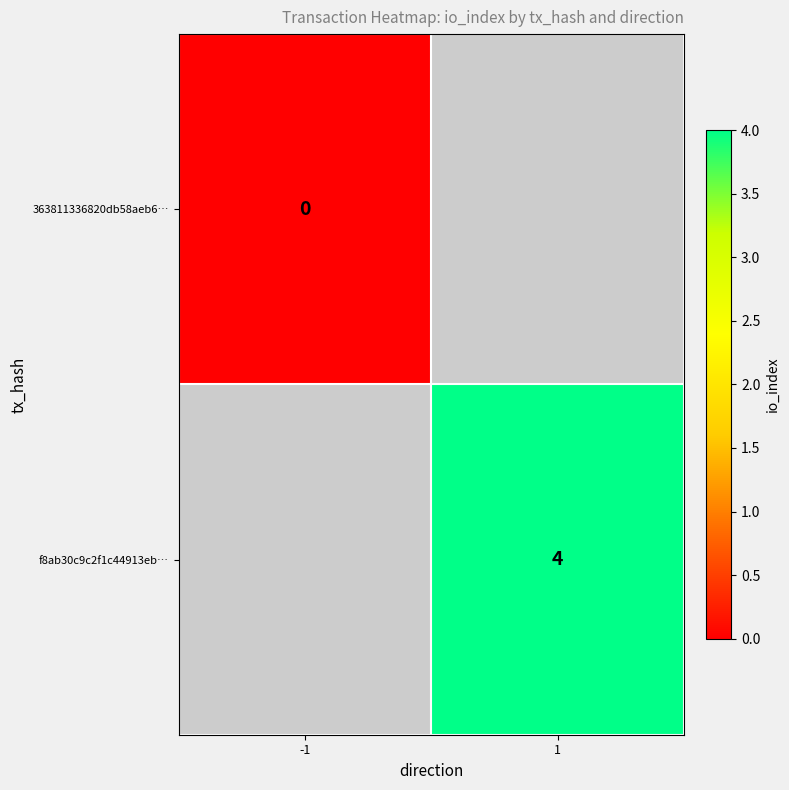

How many categories are shown in the chart?

2